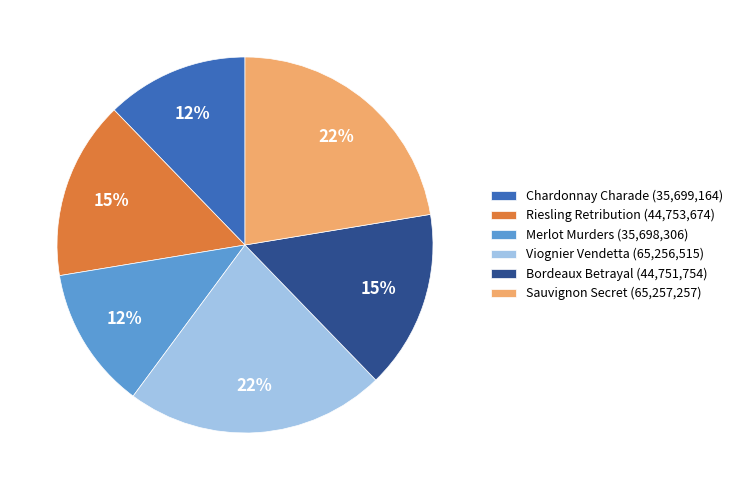

How many slices are in this pie chart?

6